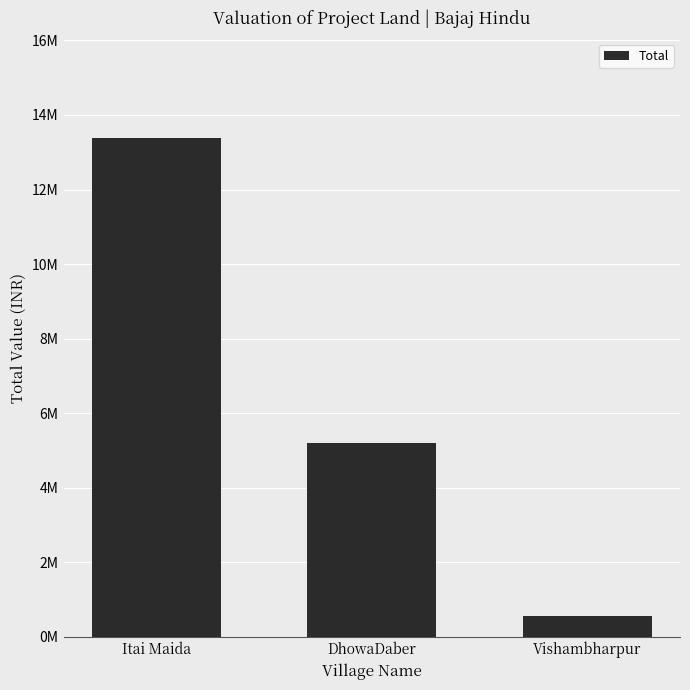

Which category has the highest value across all series?

Itai Maida